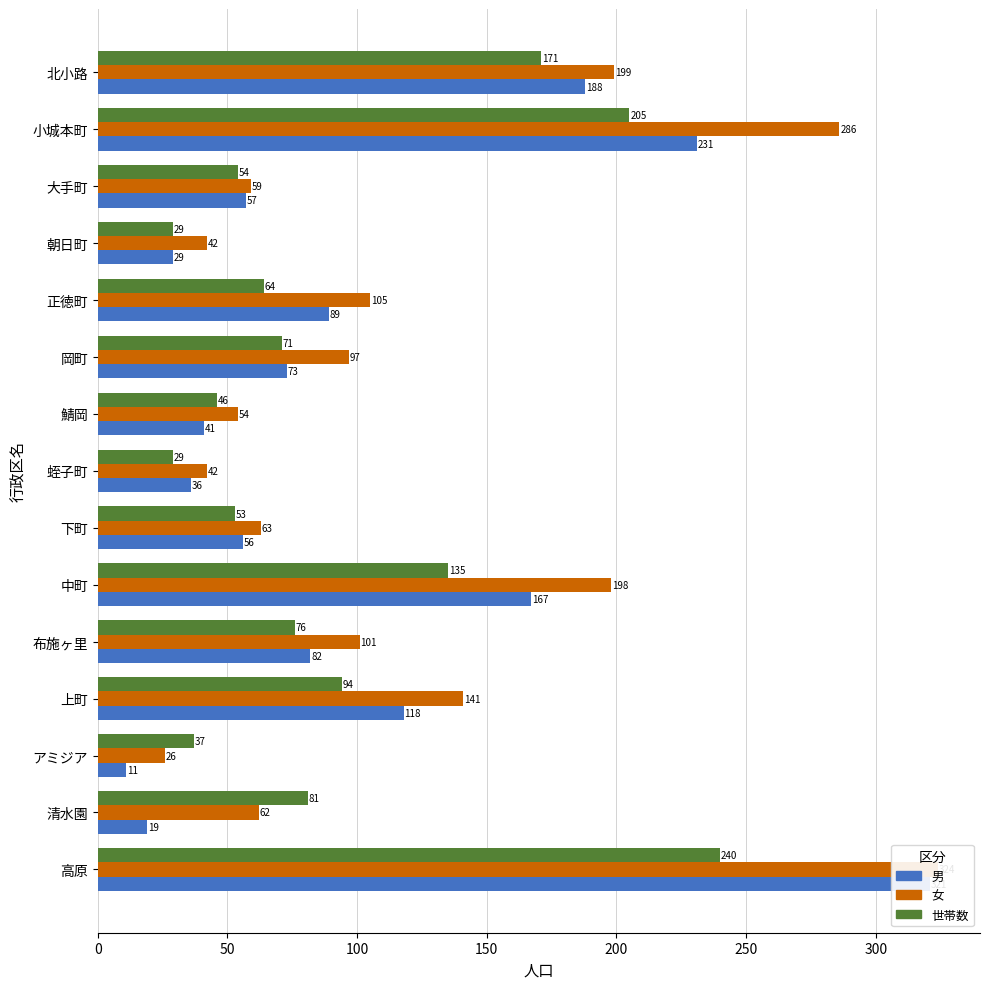

What are all the series names shown in the legend?

男, 女, 世帯数